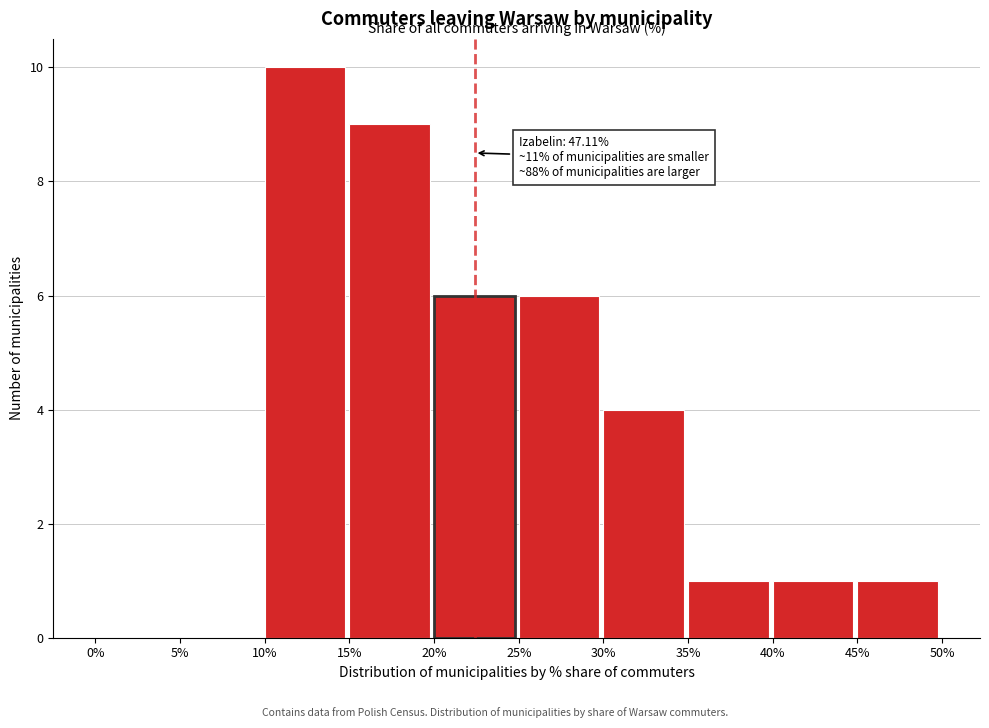

Which range on the x-axis has the tallest bar?

10% to 15%